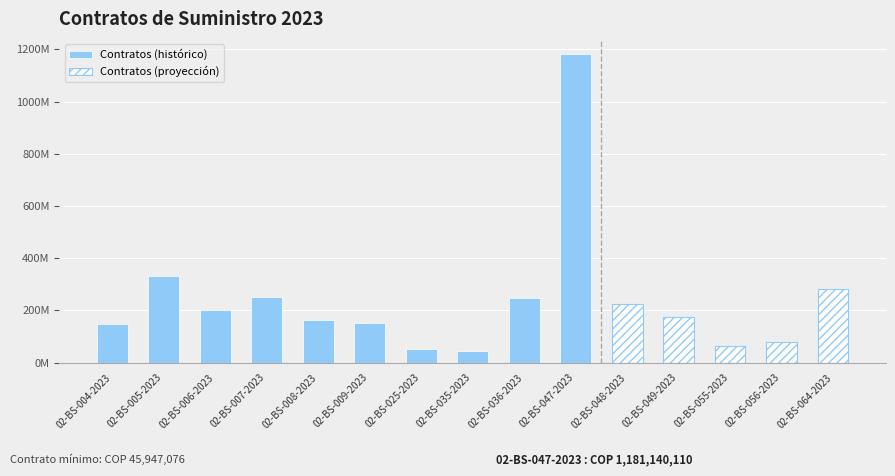

Where does the data first go above 176091360?

02-BS-005-2023